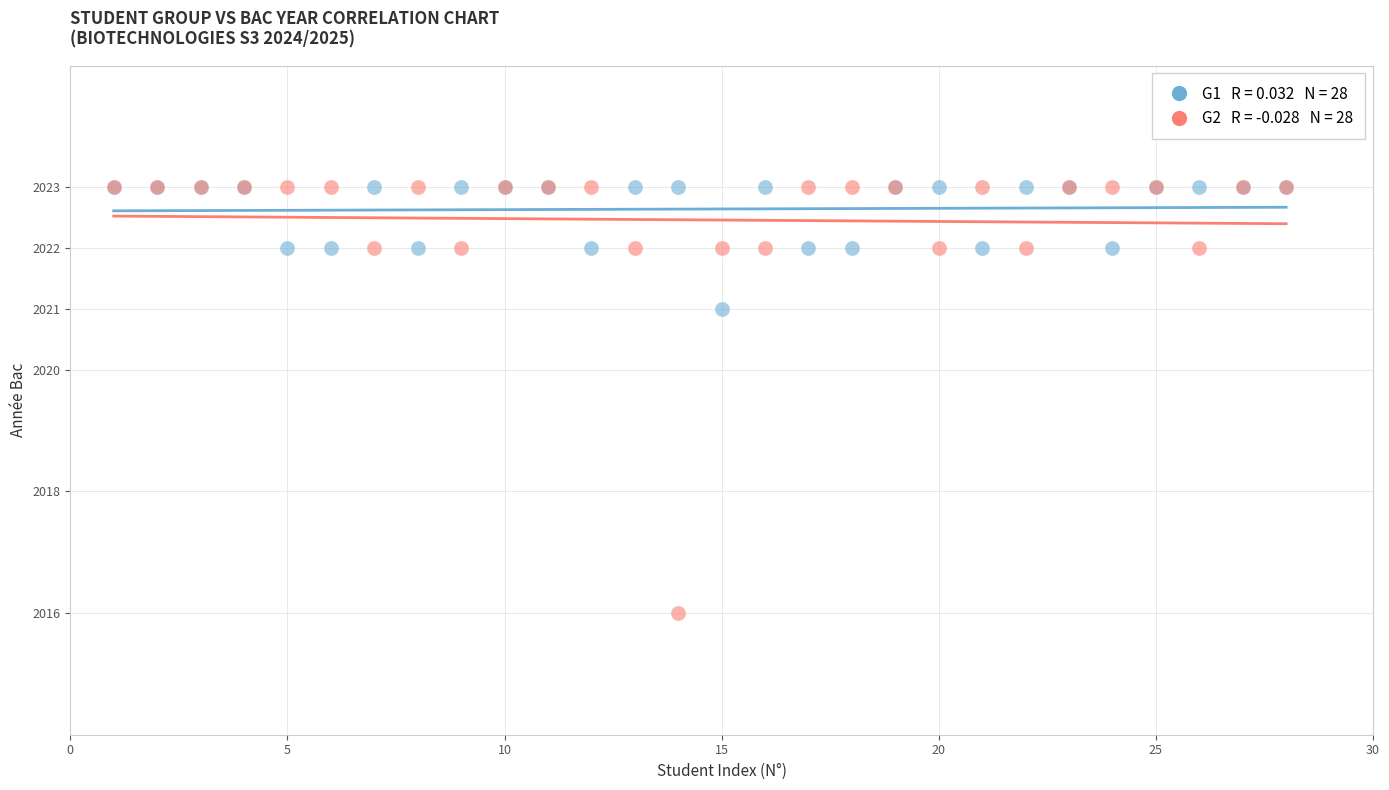

Across all series, what Y value is closest to 2019?

2021